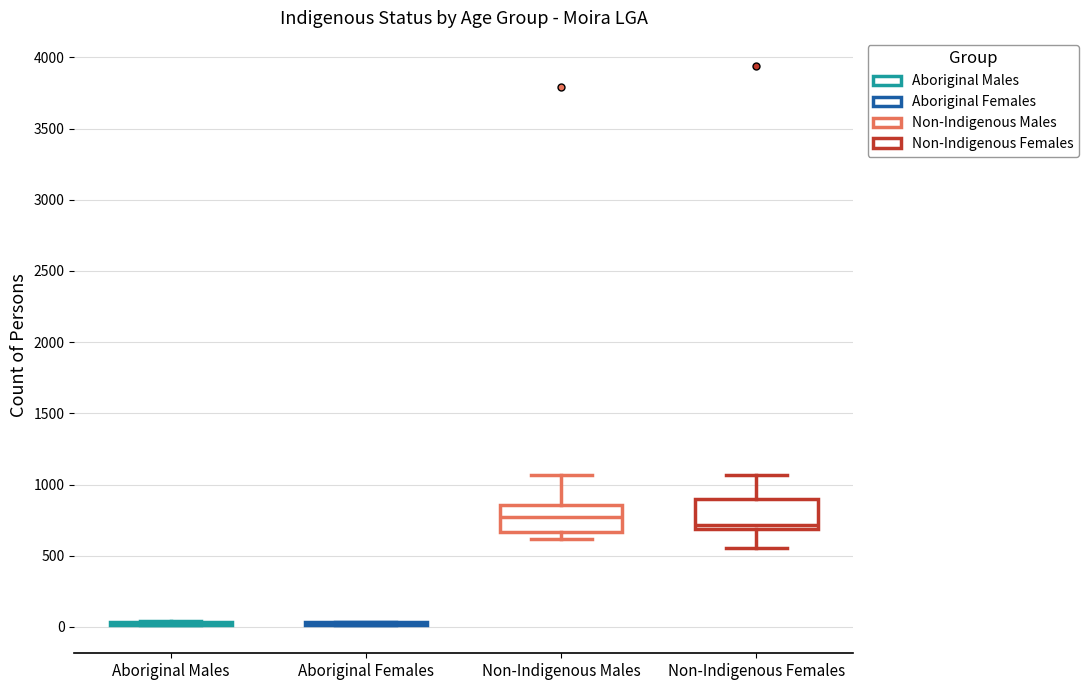

Reading left to right, transcribe this box plot: for each box, give where its median line is, the range the box spans, and where its two whiskers end, as read against the y-axis. The values are not printed on the chart, so give them approximately, as read against the axis.

Aboriginal Males: box collapsed to a line at 0, whiskers 0 to 50
Aboriginal Females: box collapsed to a line at 0, whiskers 0 to 50
Non-Indigenous Males: median 800, box 650 to 850, whiskers 600 to 1050
Non-Indigenous Females: median 700 (just above the box's lower edge), box 700 to 900, whiskers 550 to 1050